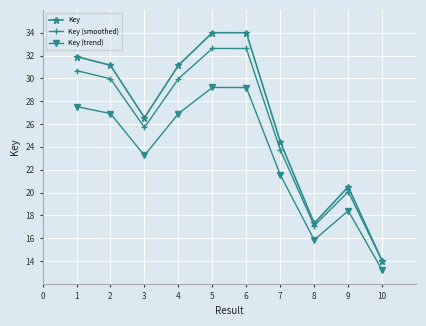

True or false: Key (trend) has more than 1 interior local peaks.

True